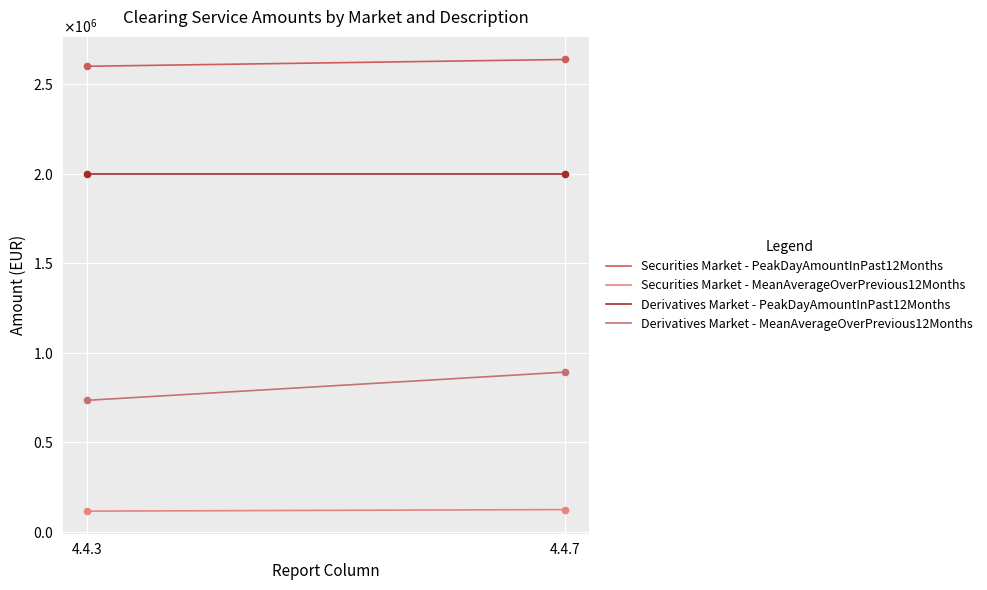

At how many categories does at least one series exceed 1982889?

2